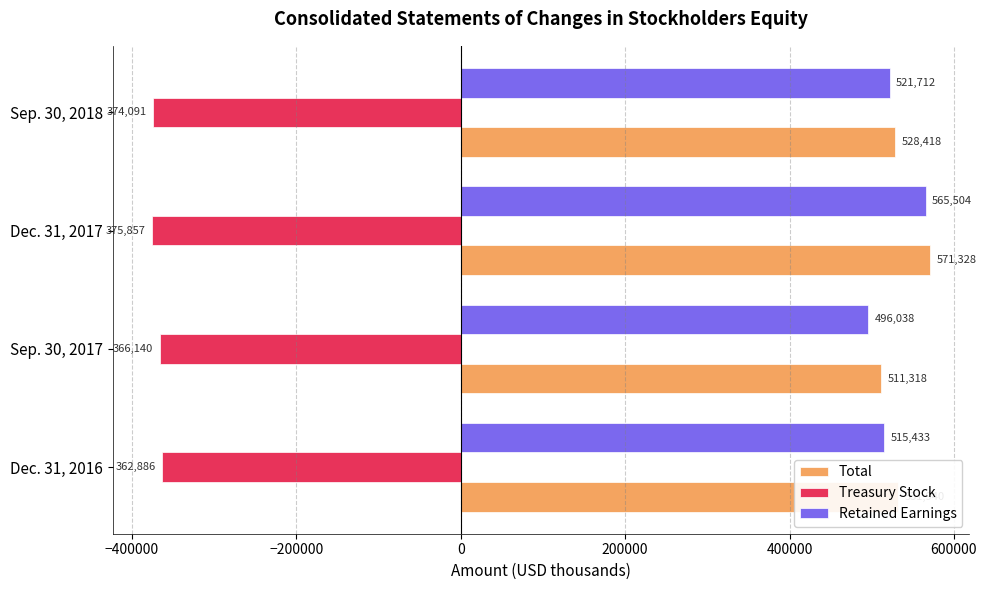

At which category does the chart reach its minimum across all series?

Dec. 31, 2017